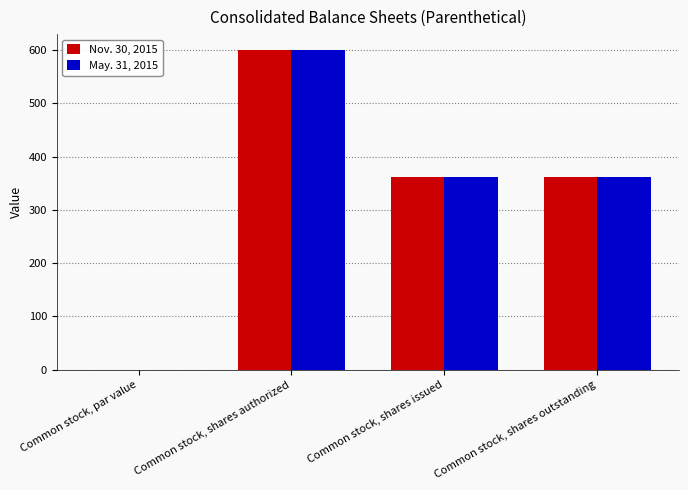

True or false: Nov. 30, 2015 has a value of 360.9 at Common stock, shares outstanding.

True